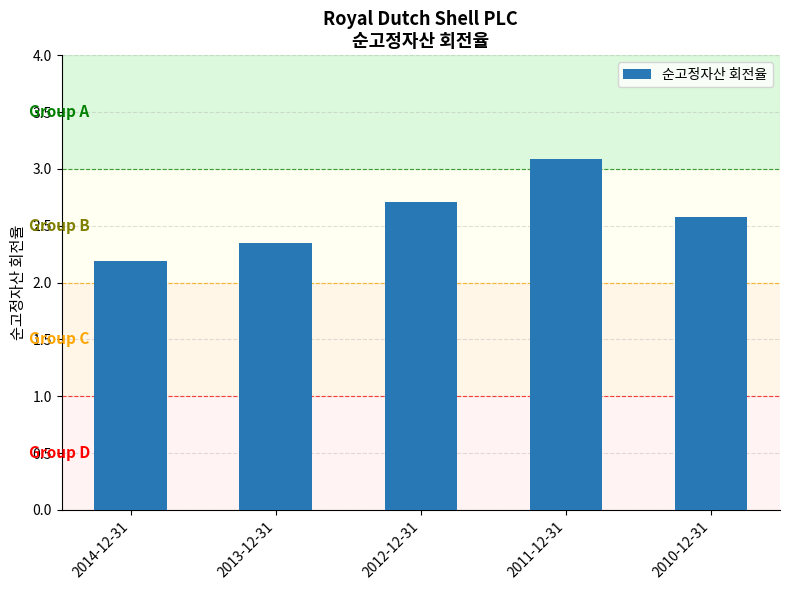

How many series are shown in this chart?

1